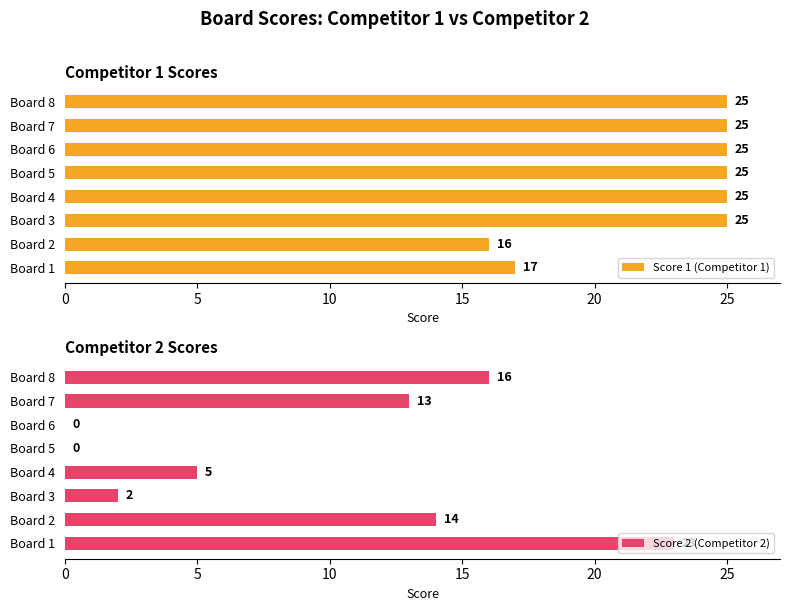

What is the average value of the Score 2 (Competitor 2) series?

9